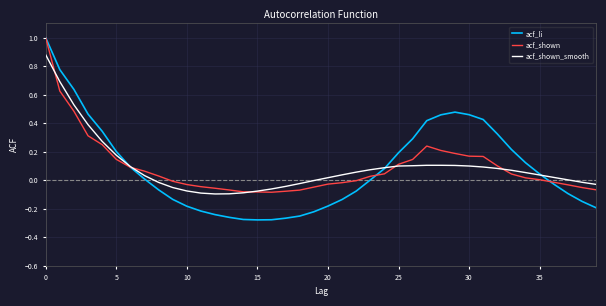

What is the maximum value for acf_li?

1.0